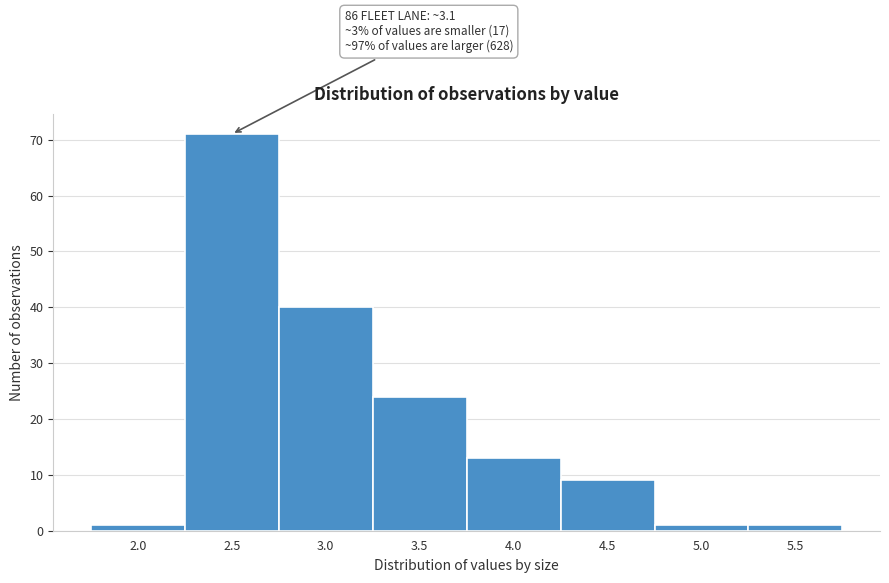

Reading left to right, what are all the values shown in this chart?

1	71	40	24	13	9	1	1